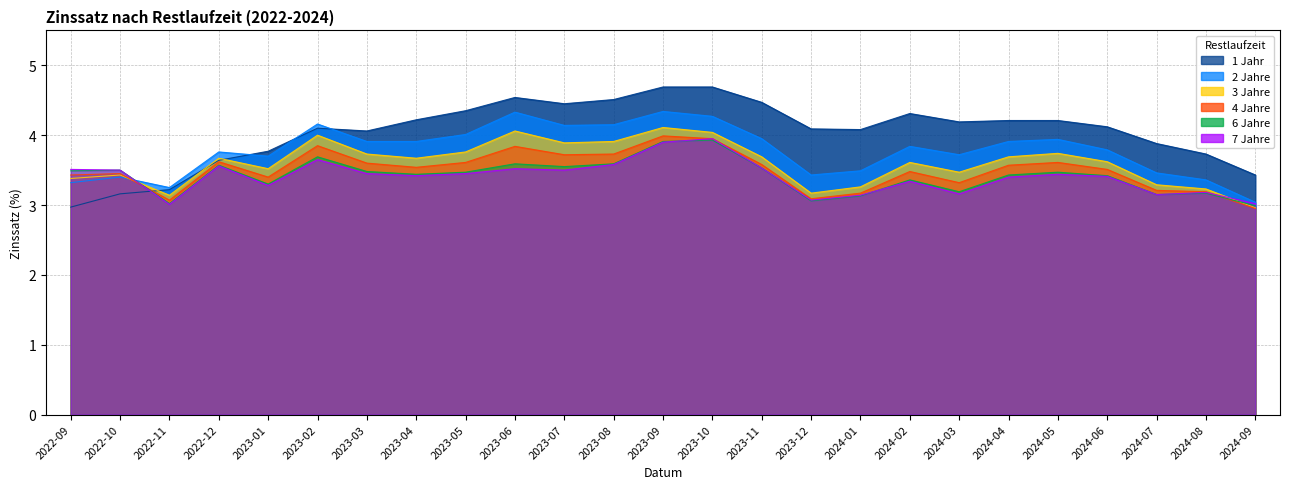

Is it true that 3 Jahre equals 1.9 at 2024-06?

False